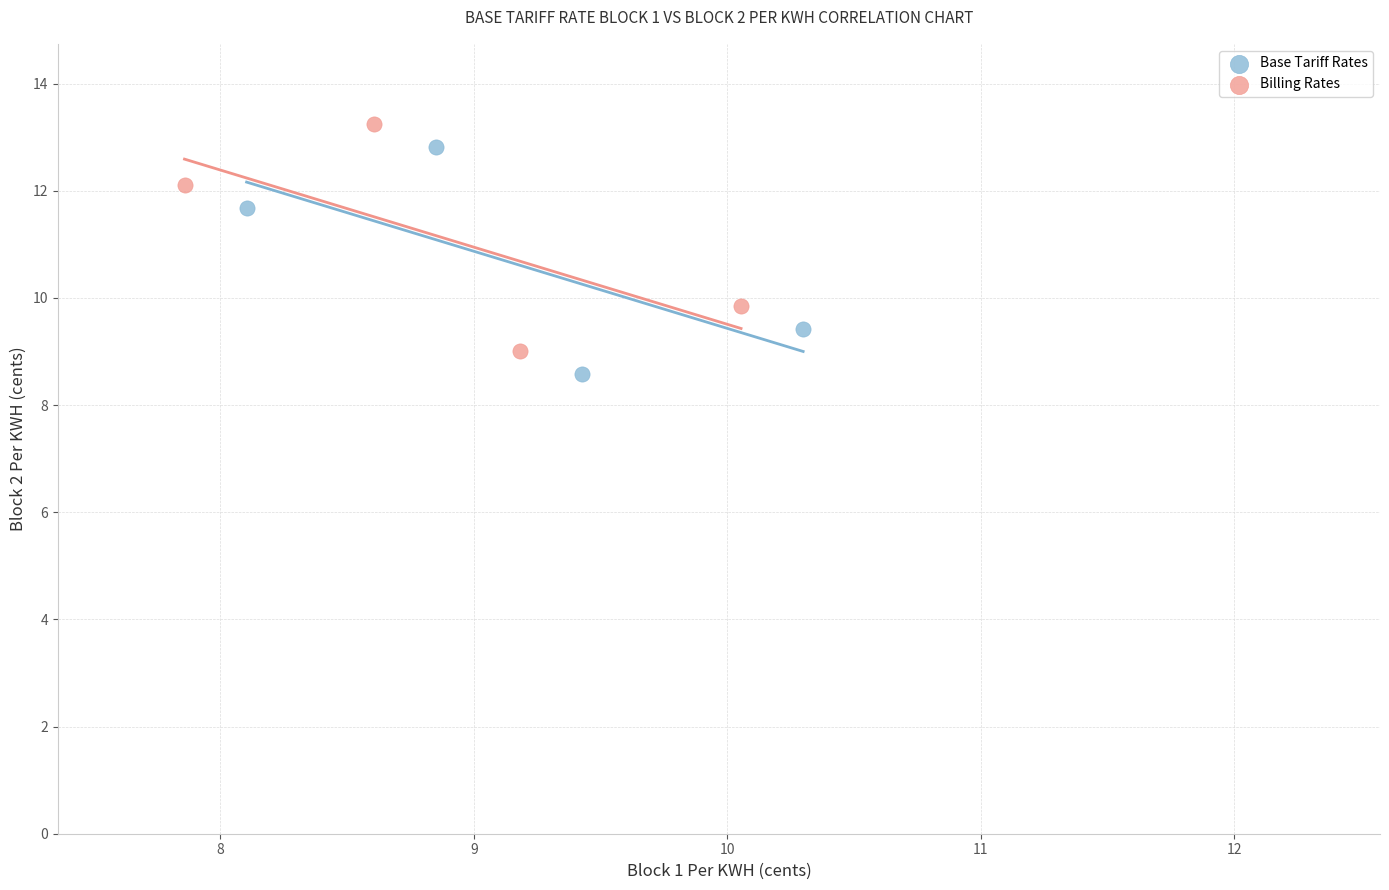

Which series reaches the maximum Y coordinate?

Billing Rates